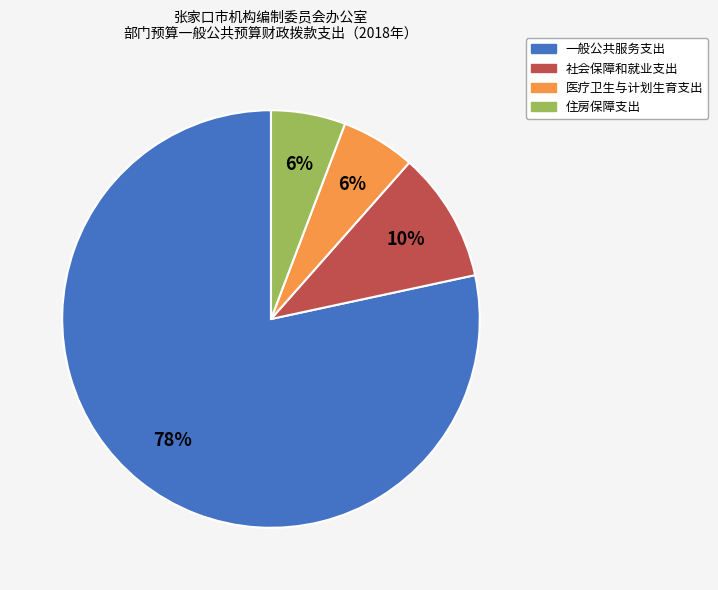

To the nearest percent, what percentage of the pie is 医疗卫生与计划生育支出?

6%